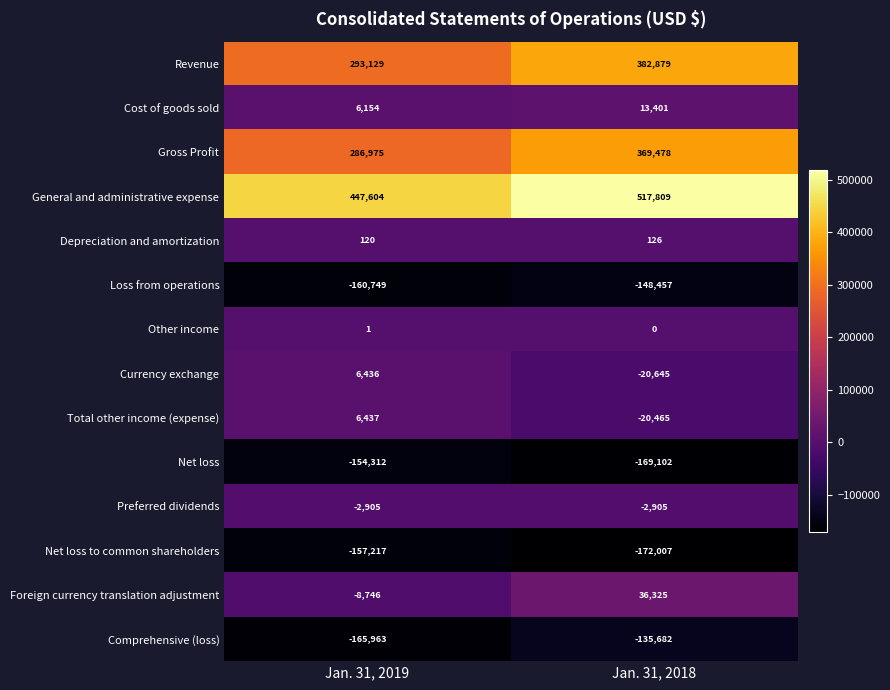

What is the sum of the Net loss to common shareholders values at Jan. 31, 2018 and Jan. 31, 2019?

-329224